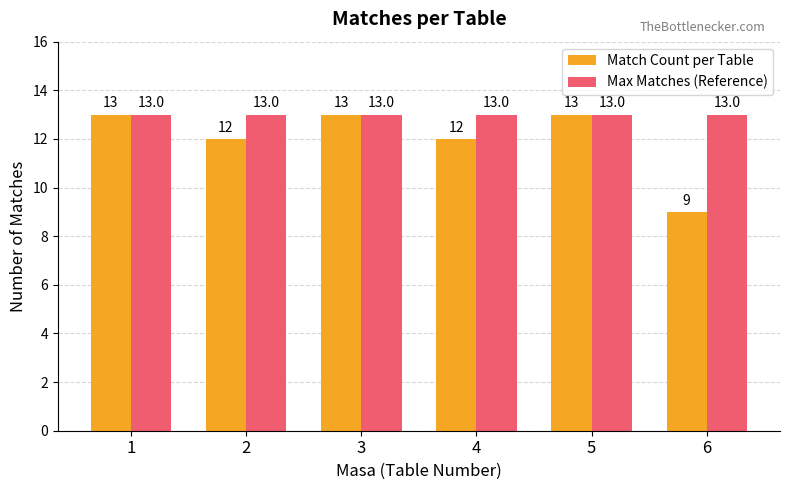

At how many categories does at least one series exceed 12?

6